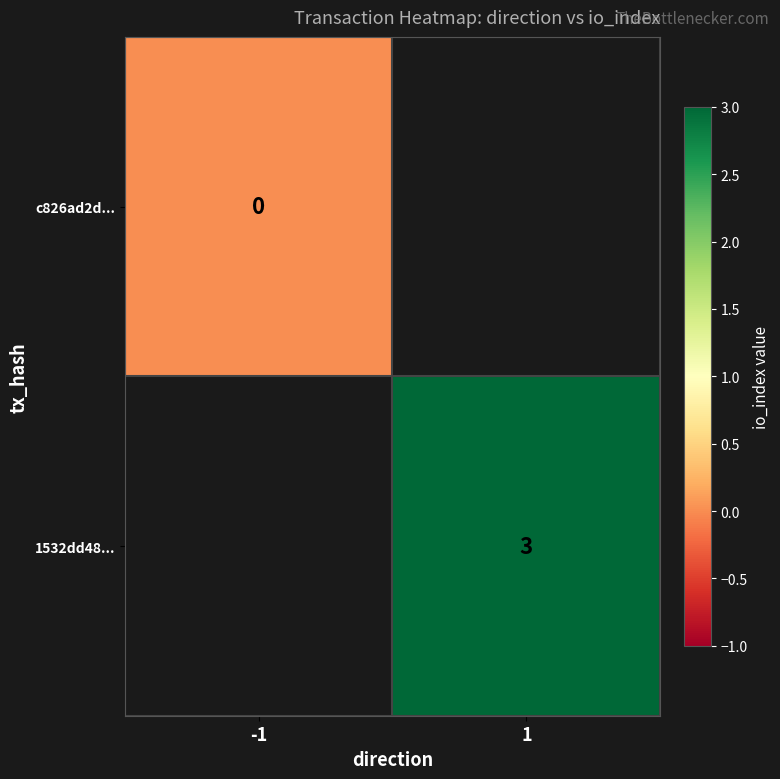

The 1532dd48... series shows 5.2 at 1. True or false?

False